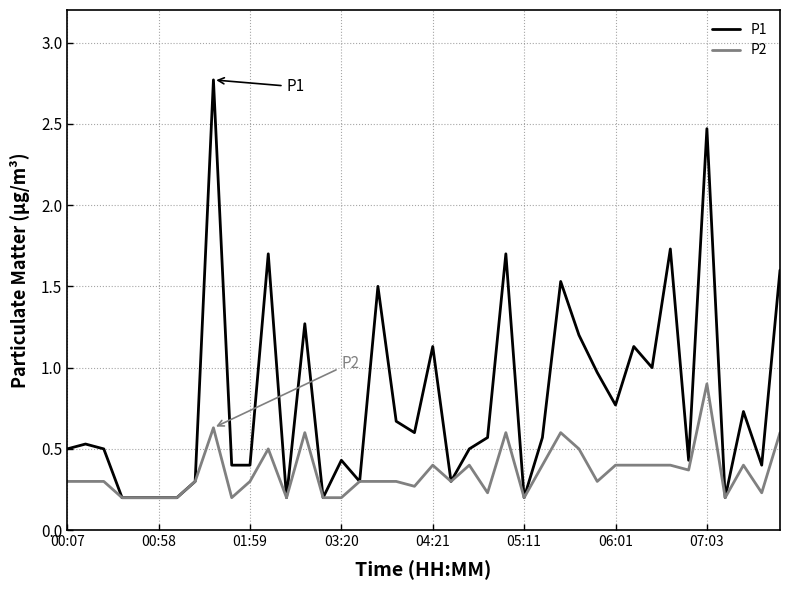

List the series in order of their peak value, highest first.

P1, P2